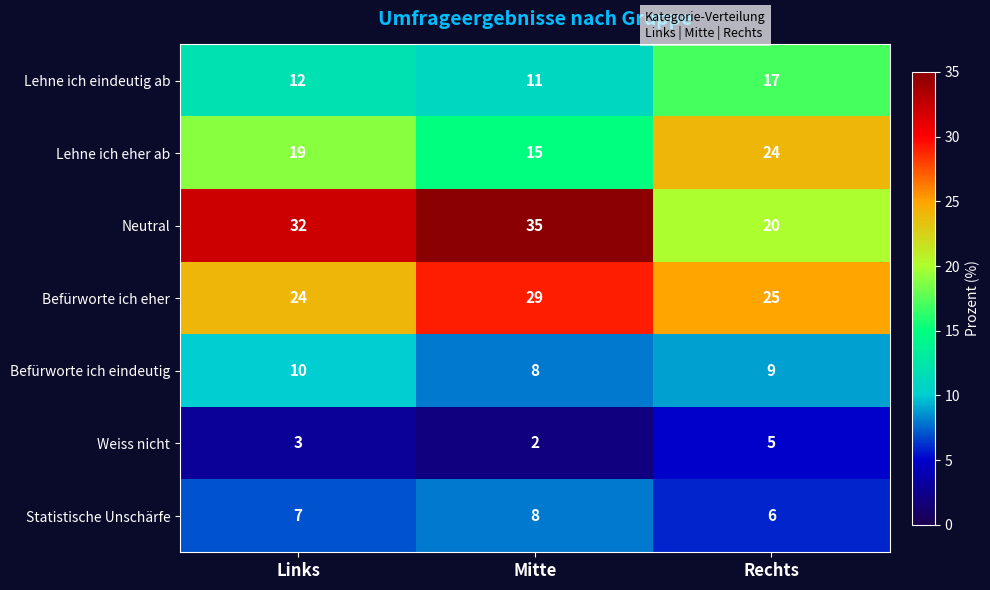

What is the sum of all Befürworte ich eindeutig values?

27